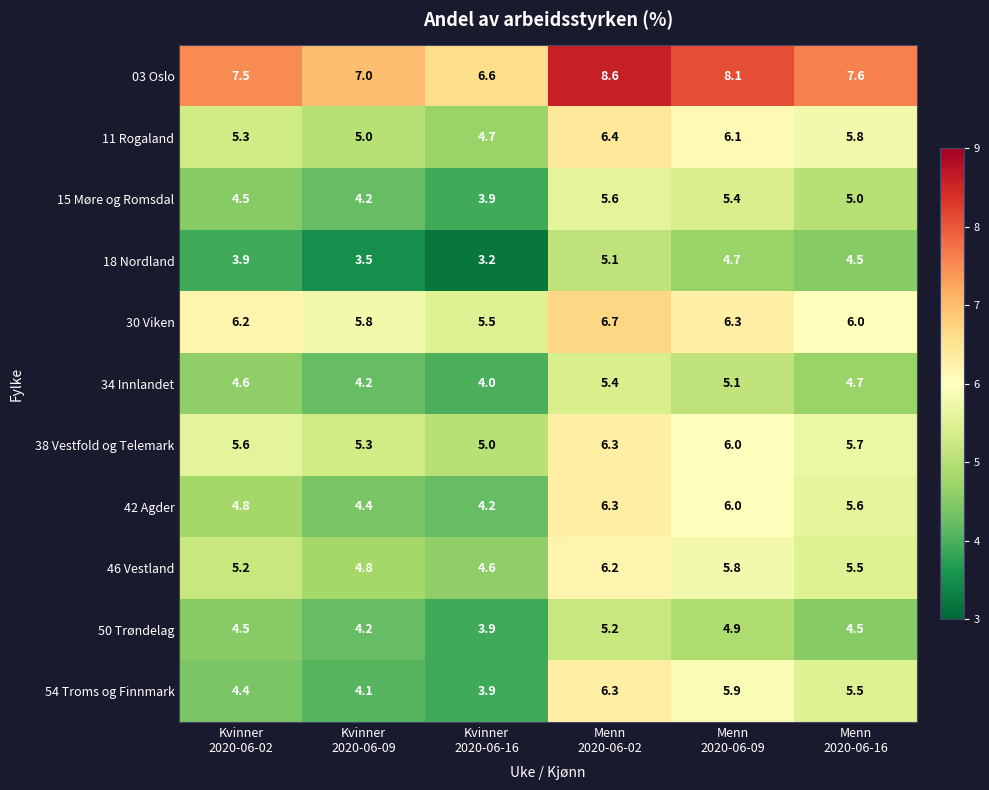

What is the average value of the 03 Oslo series?

7.6